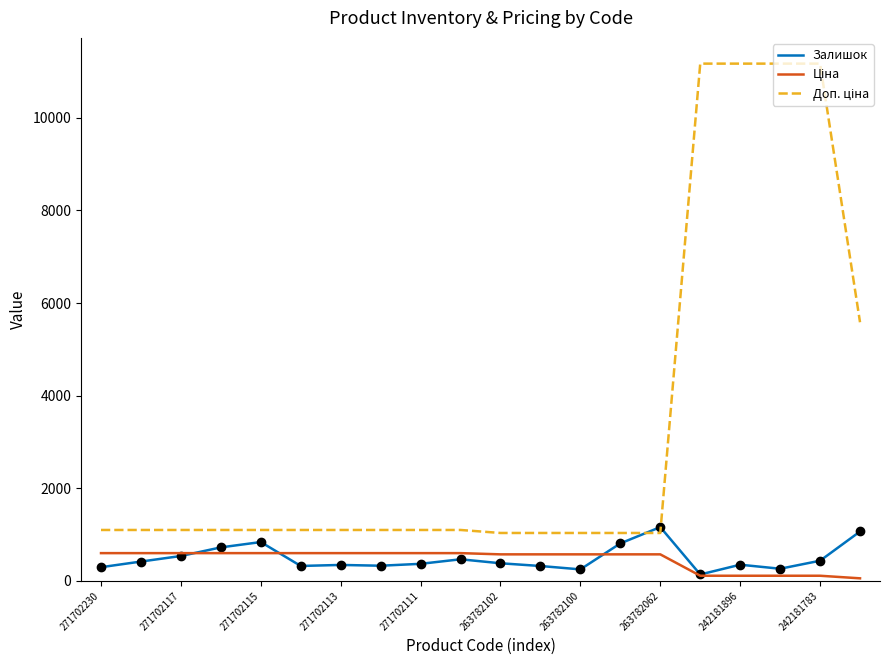

What is the maximum value shown in the chart?

11169.0